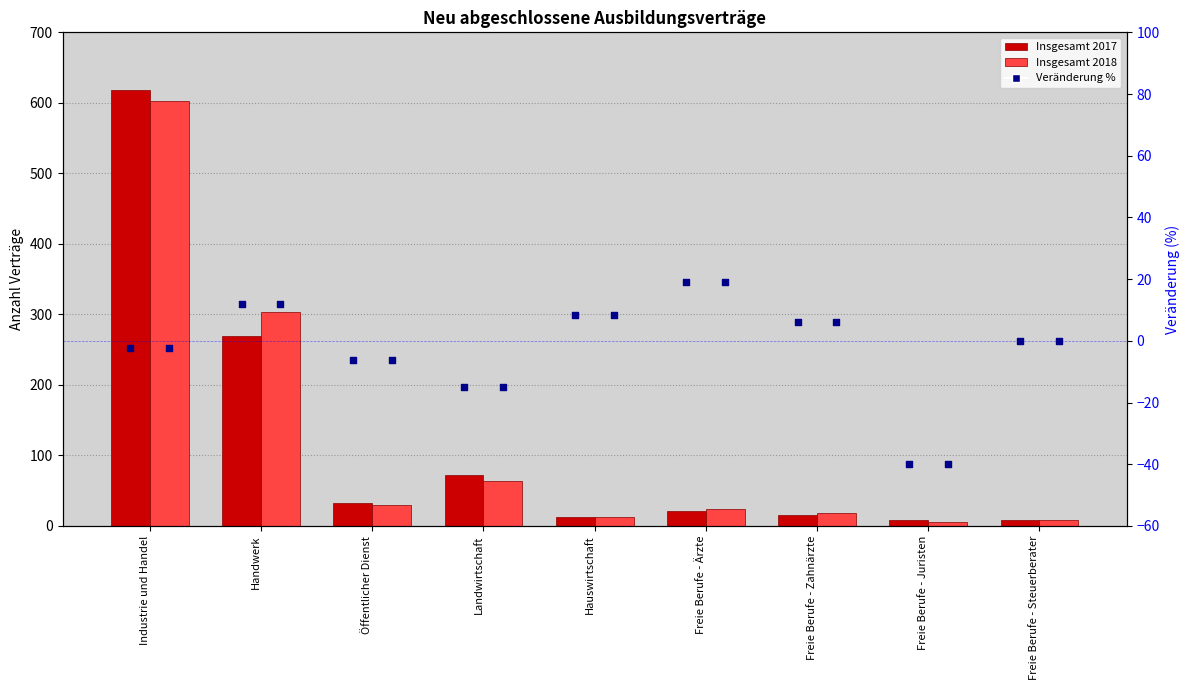

Which series reaches the maximum Y coordinate?

Insgesamt 2017